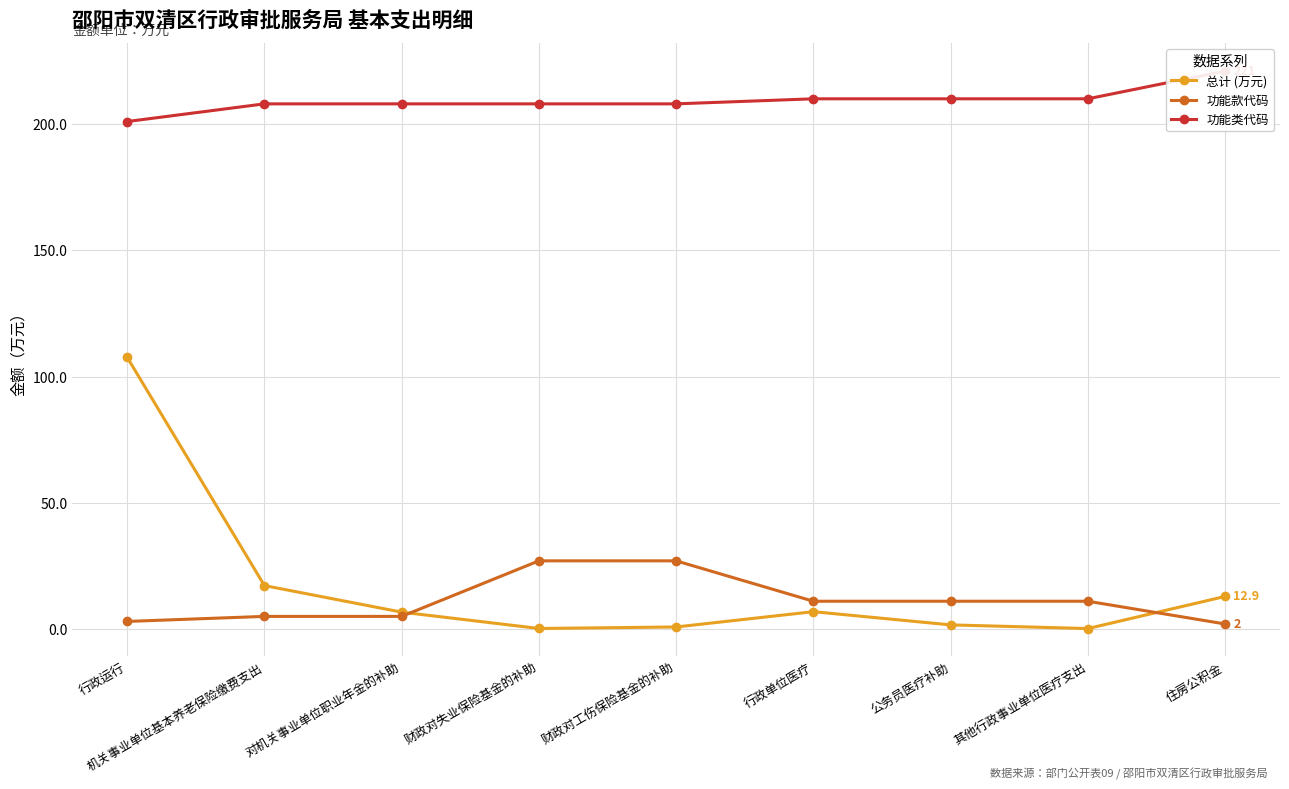

How many interior local valleys does the 总计 (万元) series have?

2